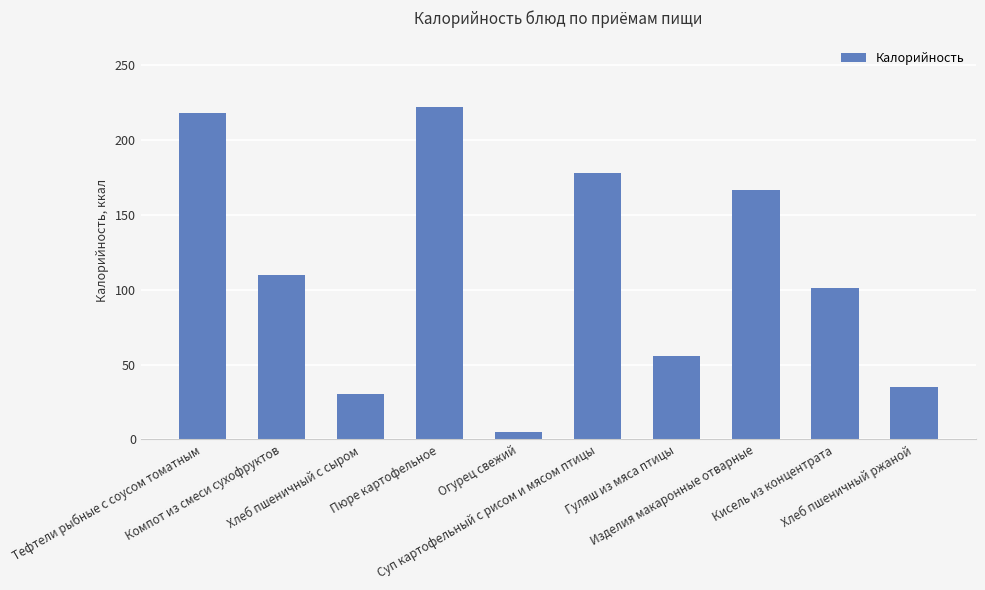

The value at Гуляш из мяса птицы is 55.9. True or false?

True